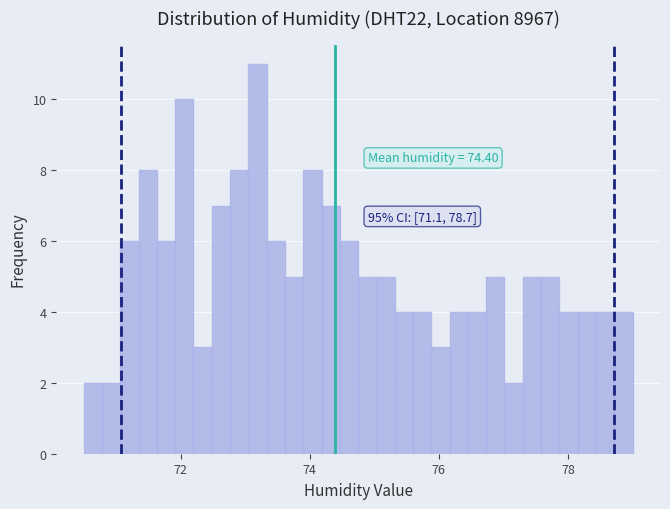

Around what value on the x-axis is the tallest bar? Give the approximate position of its centre, as read against the axis.

73.2